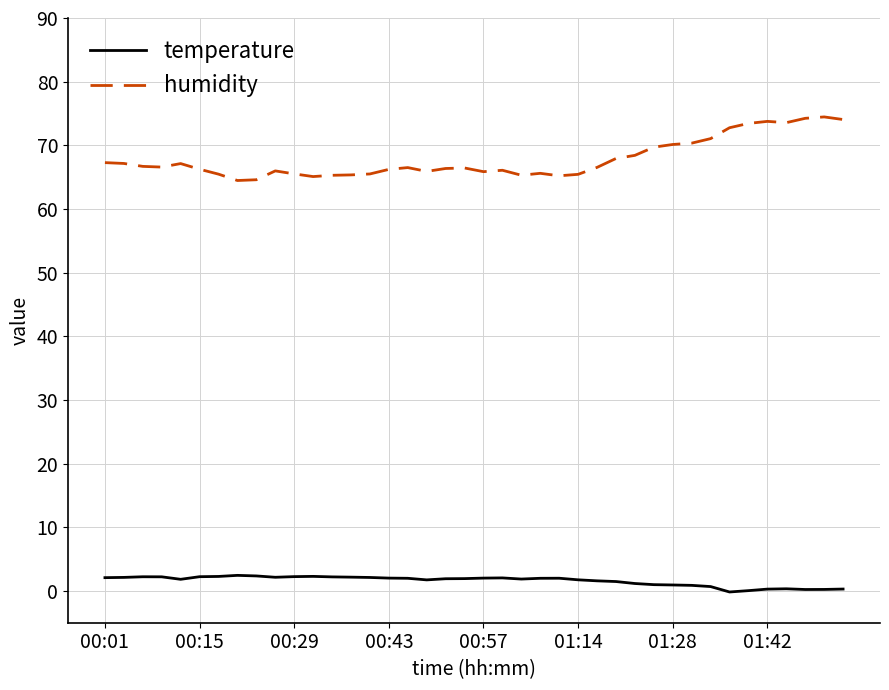

True or false: humidity and temperature intersect in this chart.

False